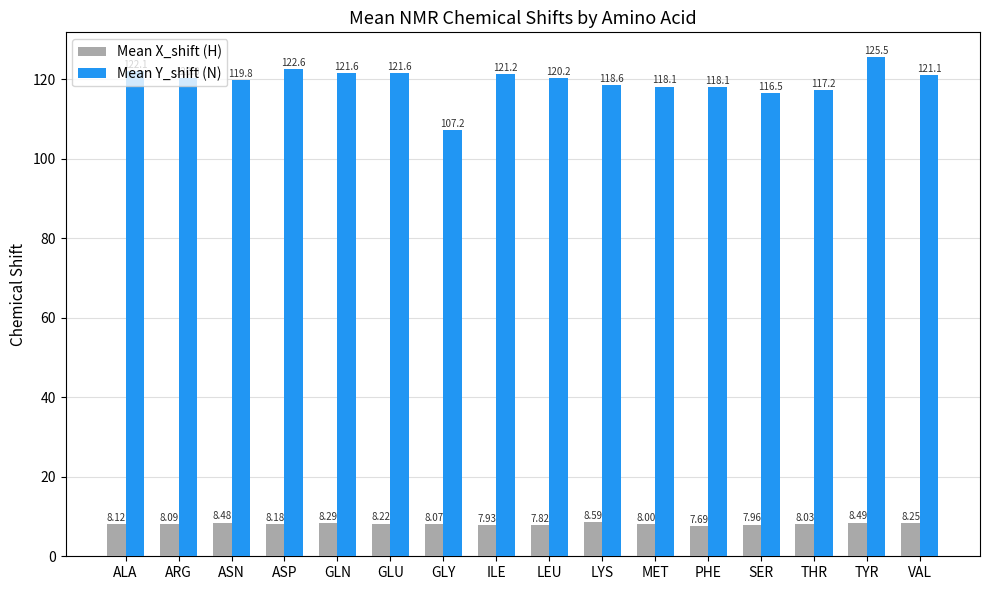

What is the label of the 8th bar from the right?

LEU